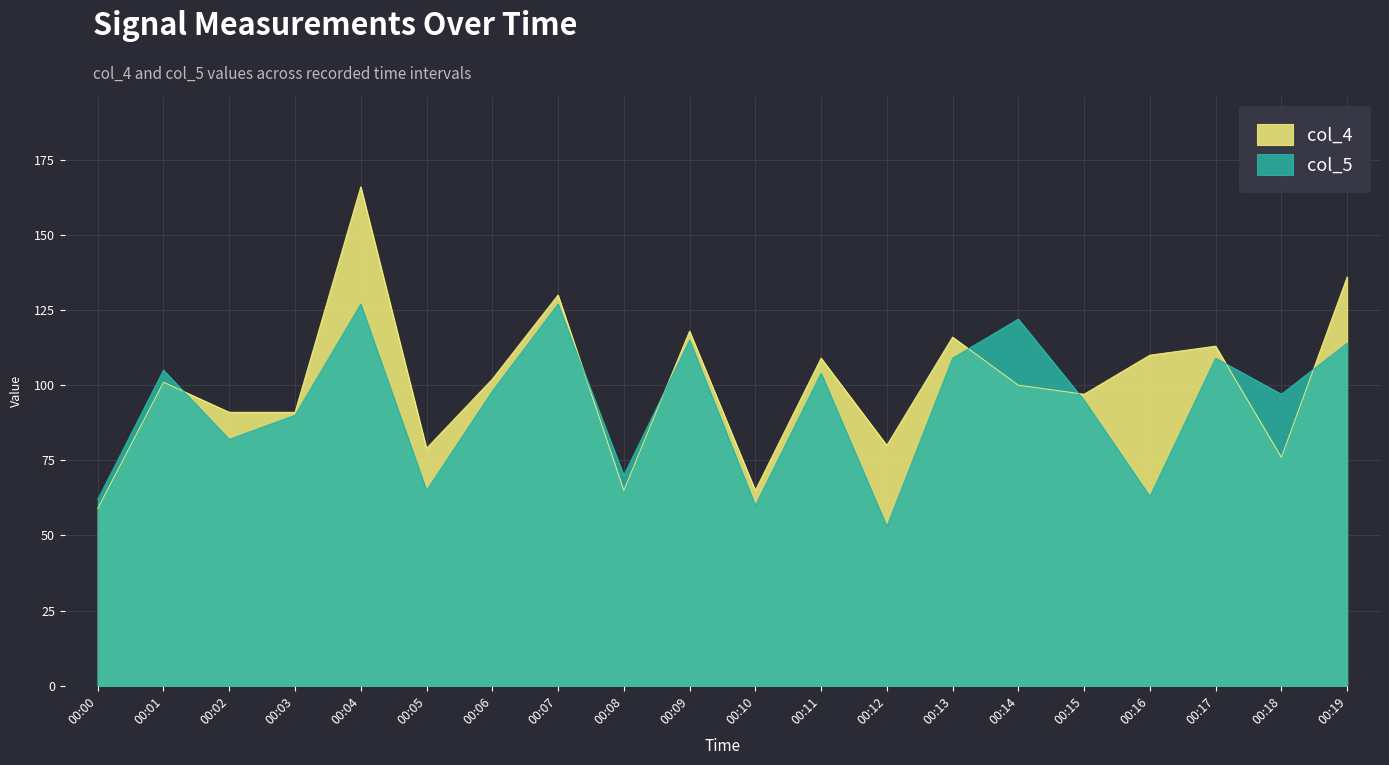

Rank the series by their average value, from highest to lowest.

col_4, col_5